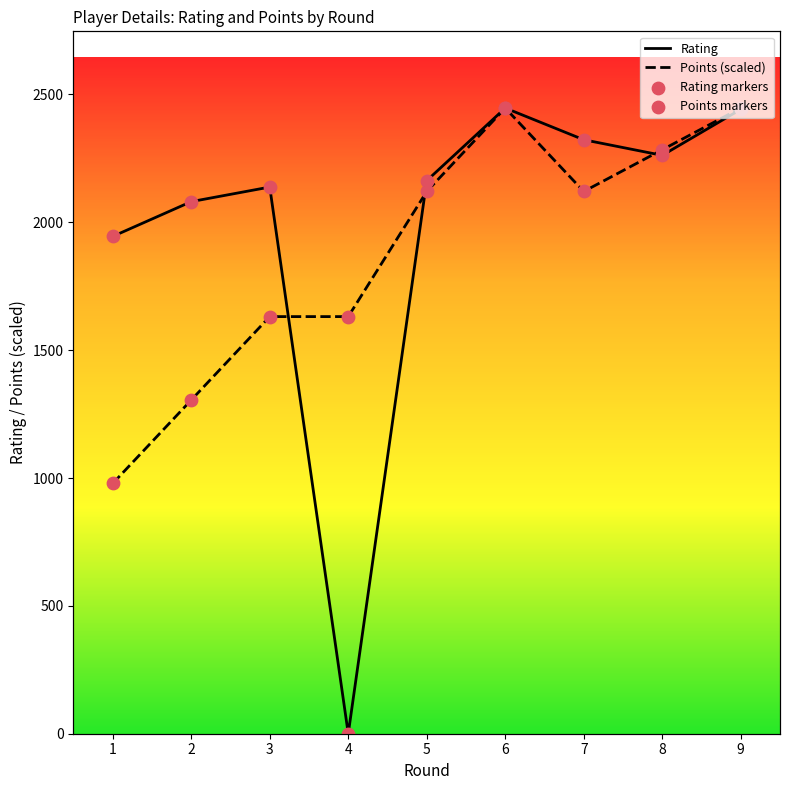

Which series contains the highest Y value?

Rating